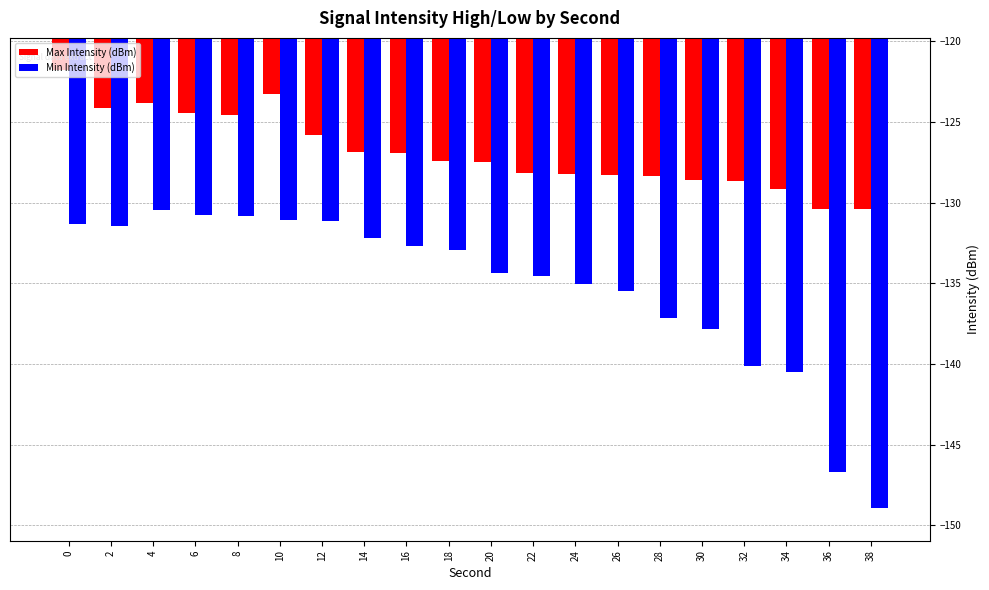

Rank the series by their maximum value, from lowest to highest.

Min Intensity (dBm), Max Intensity (dBm)